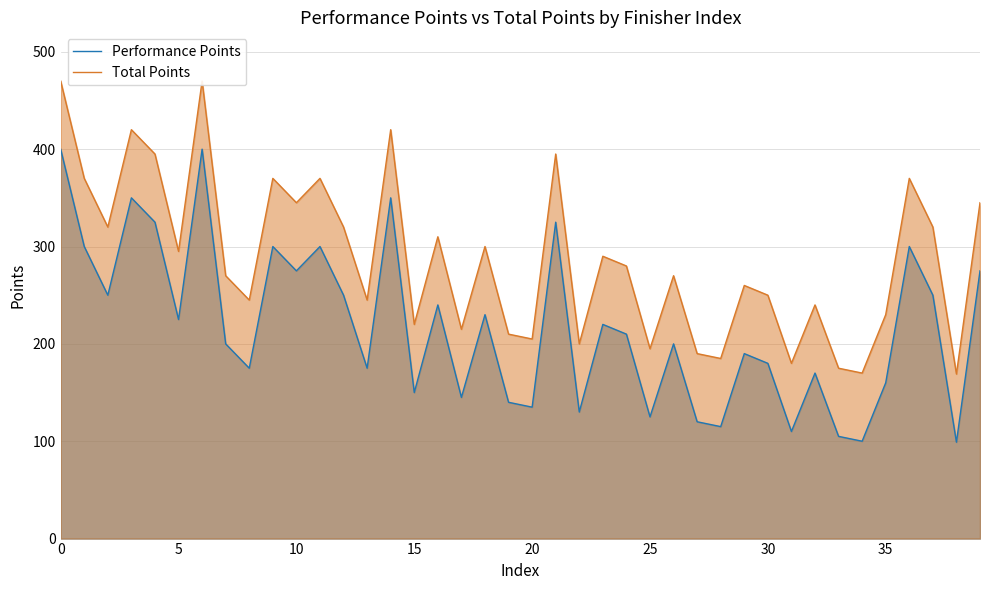

What is the minimum value for Performance Points?

99